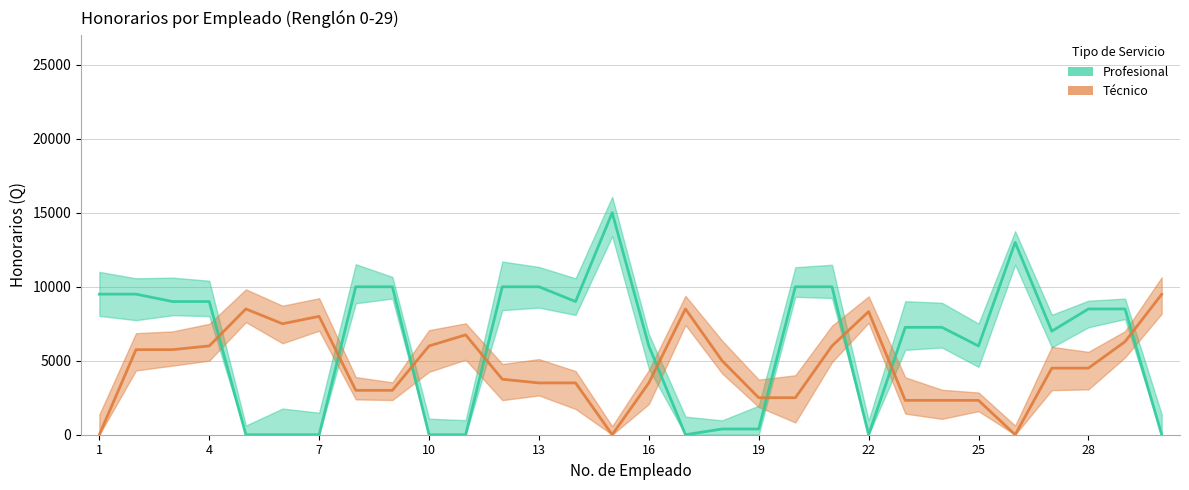

How many interior local valleys does the Técnico series have?

3